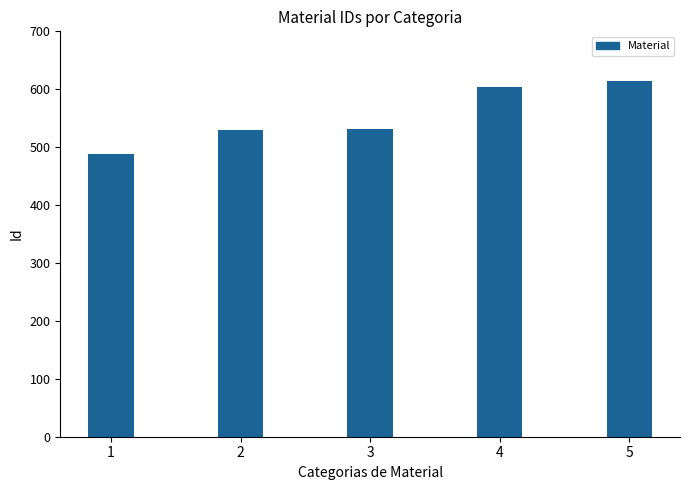

What is the ratio of the value at 5 to the value at 2?

1.2